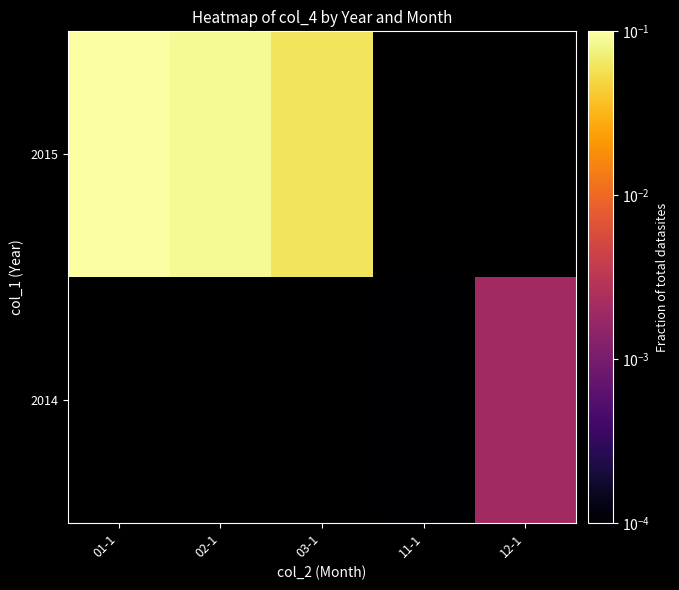

At which category does the chart reach its peak across all series?

01-1